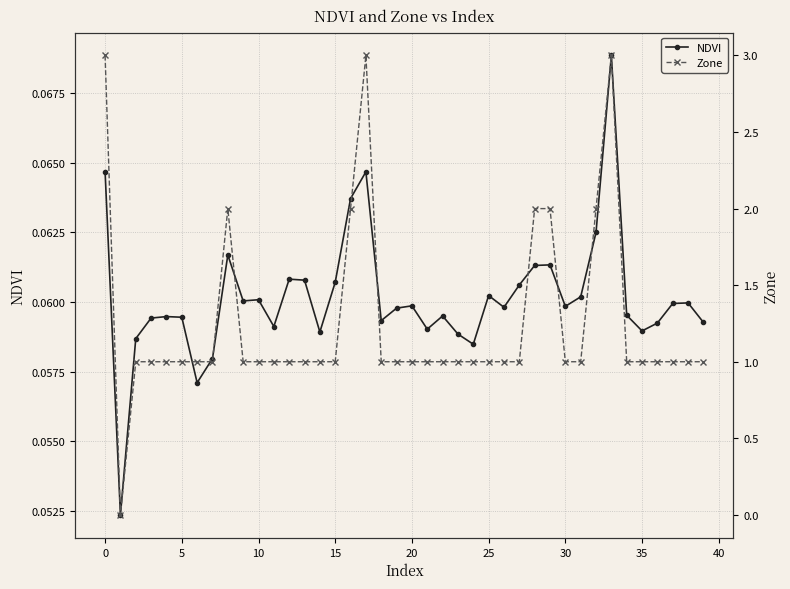

How many NDVI values are between 0 and 1?

40